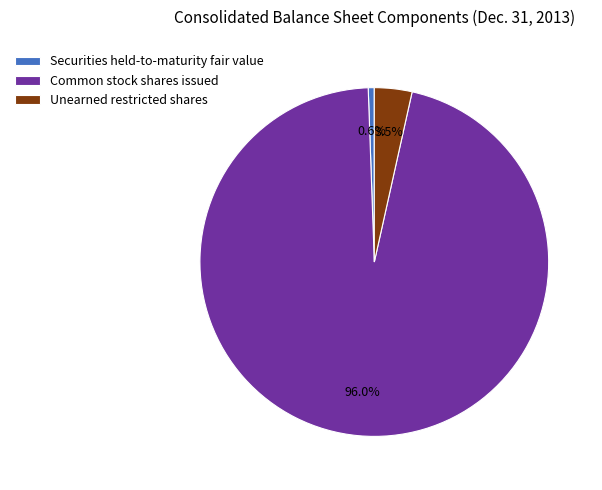

How many segments does this pie chart have?

3